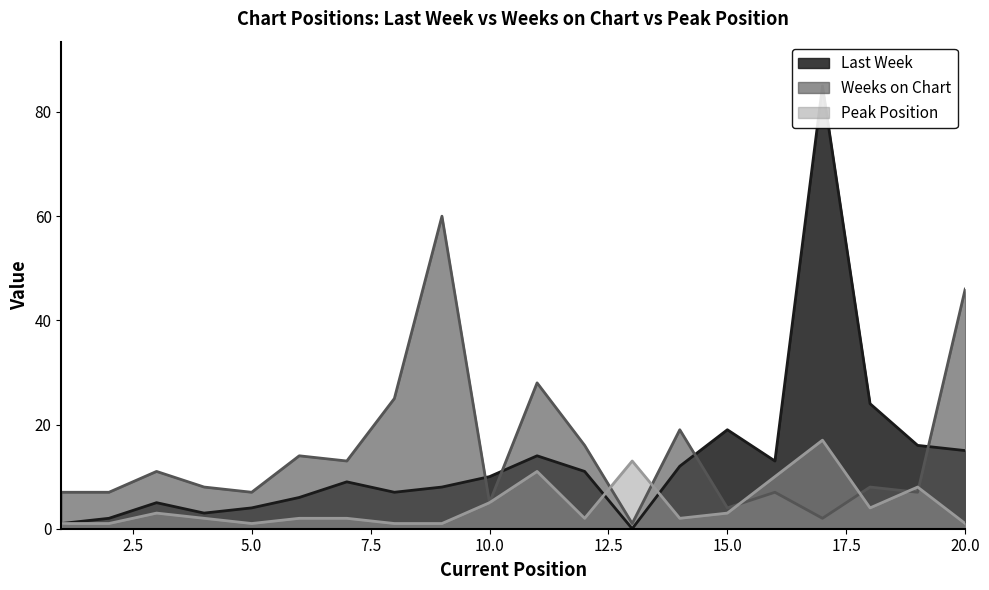

Is the value of Peak Position at 12 greater than the value of Weeks on Chart at 11?

No